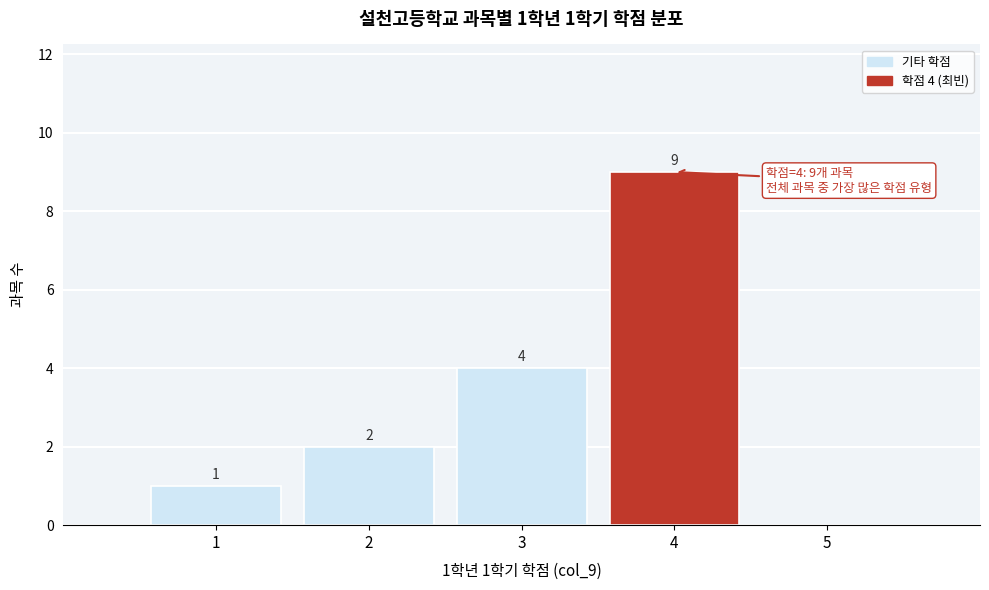

Which range on the x-axis has the tallest bar?

3.5 to 4.5